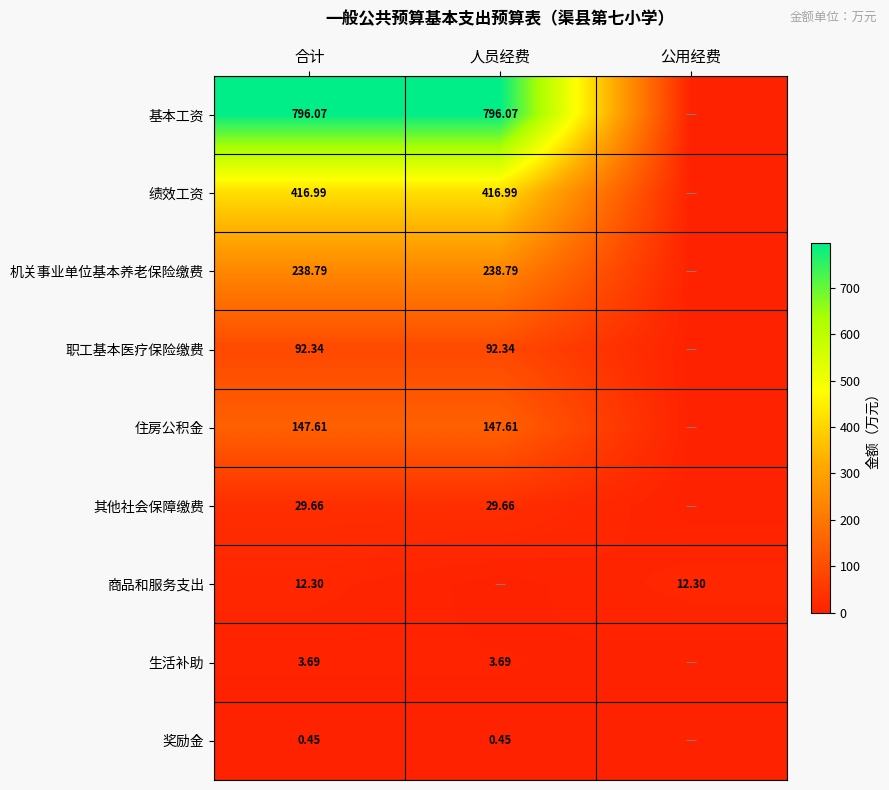

Is the value of 基本工资 at 合计 greater than the value of 职工基本医疗保险缴费 at 人员经费?

Yes